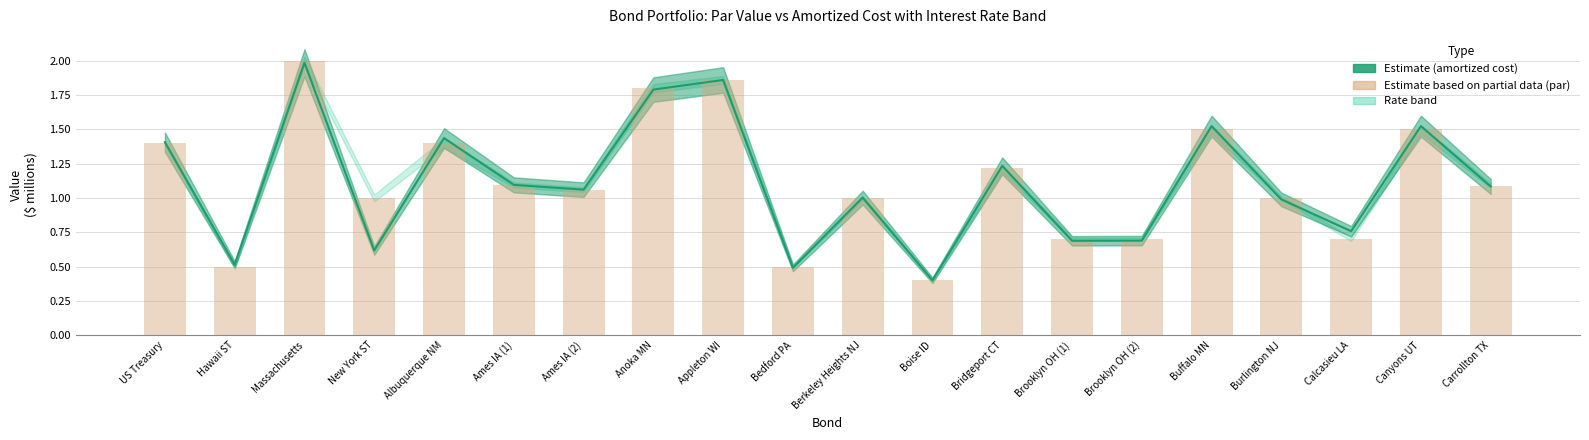

What is the sum of the Par Value (partial) values at Canyons UT and Carrollton TX?

2.6